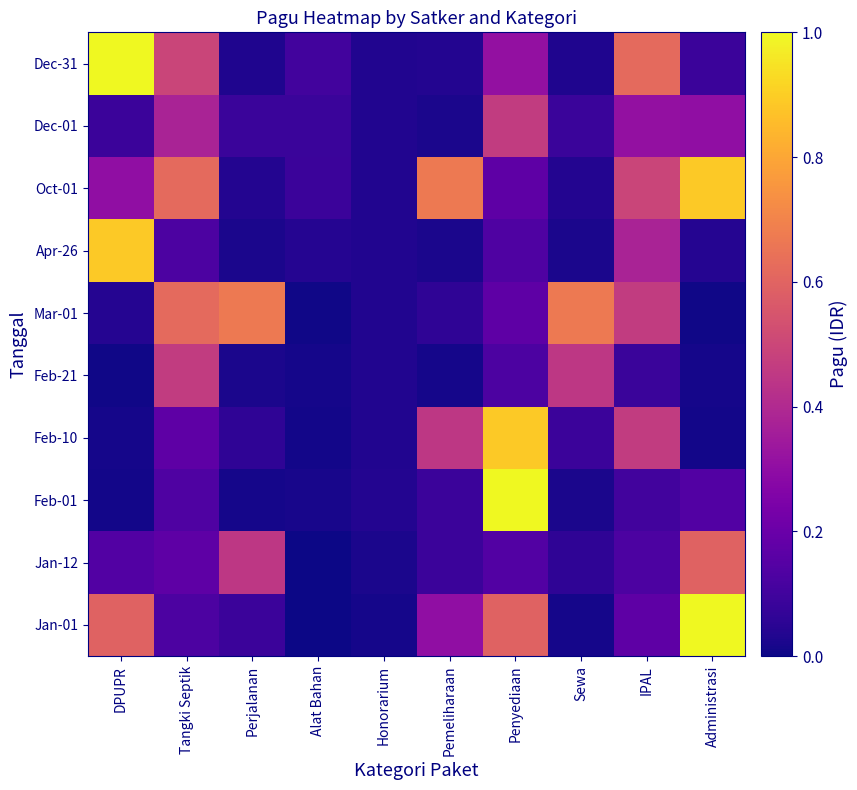

At how many categories does at least one series exceed 0?

10